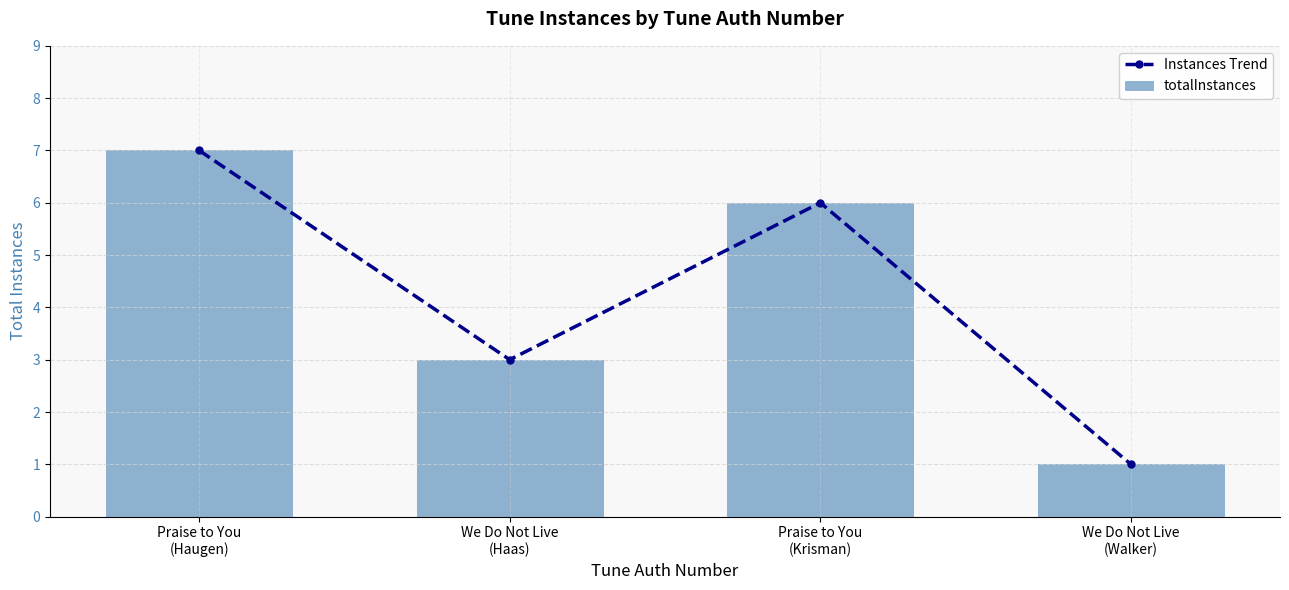

What is the difference between the totalInstances values at We Do Not Live
(Walker) and Praise to You
(Haugen)?

6